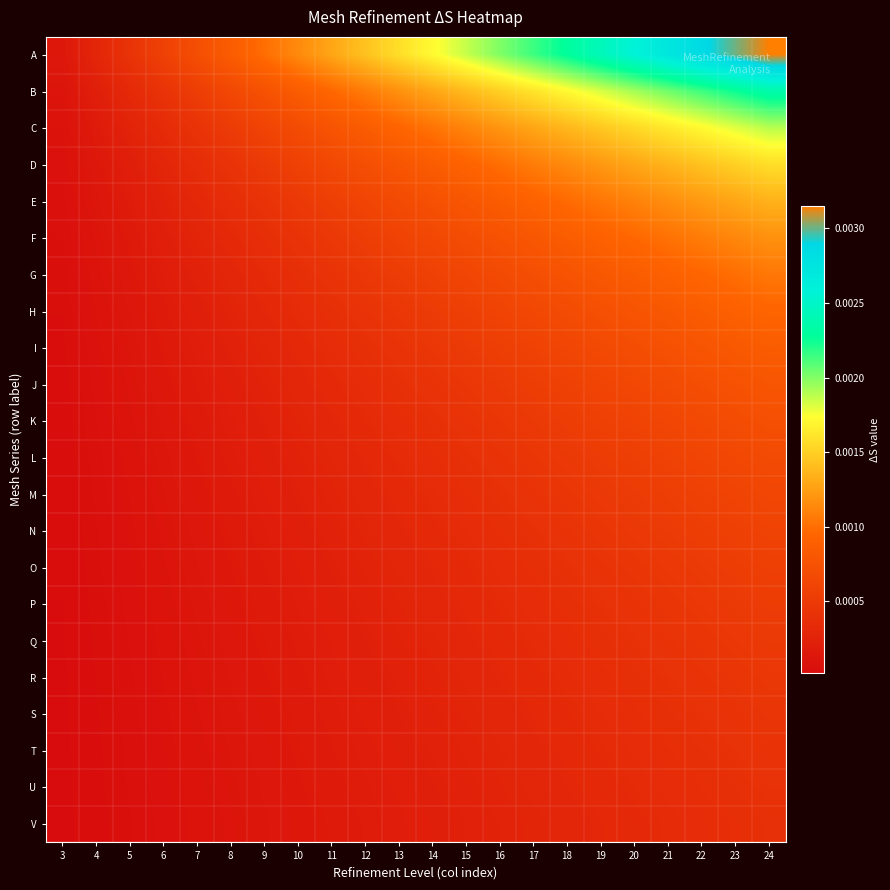

Which series has the largest total across all categories?

A